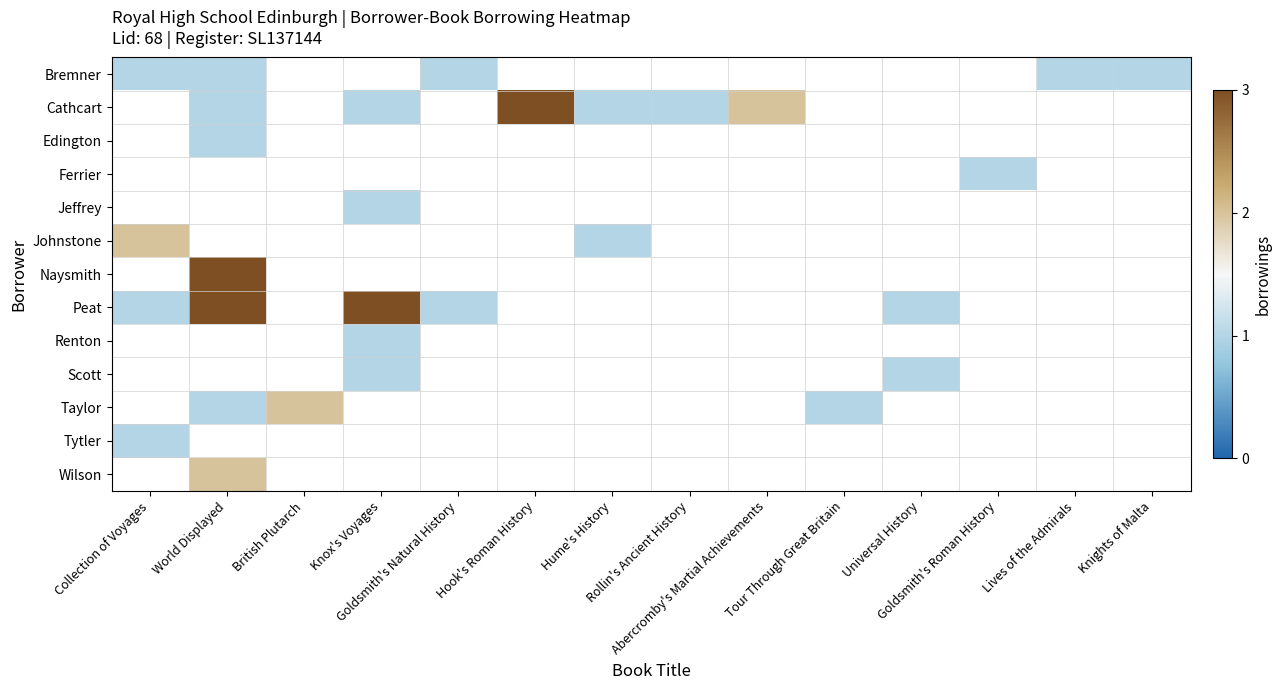

Read the Renton value at Knox's Voyages.

1.0